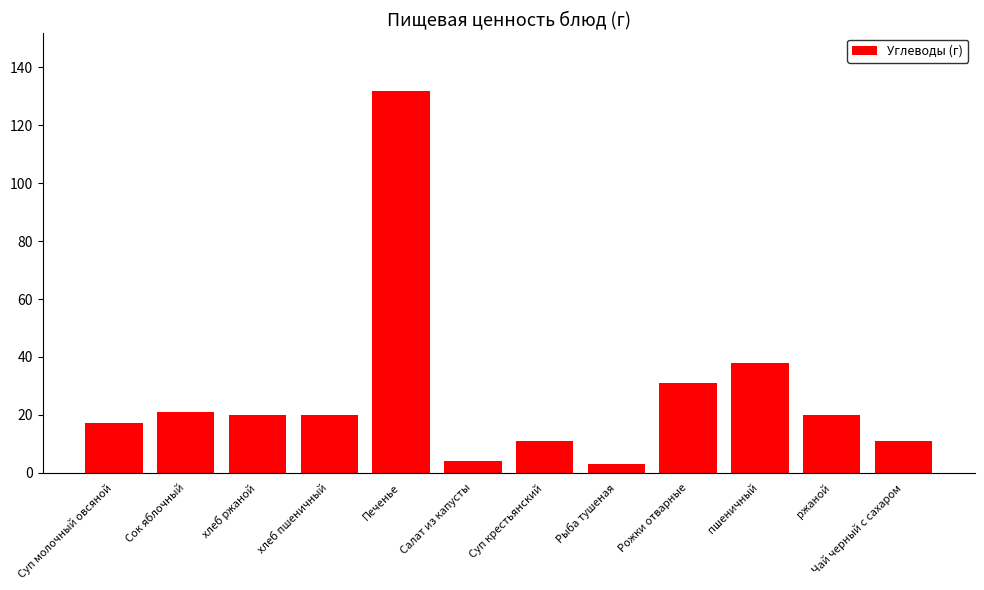

Where is the data nearest to the value 67?

пшеничный